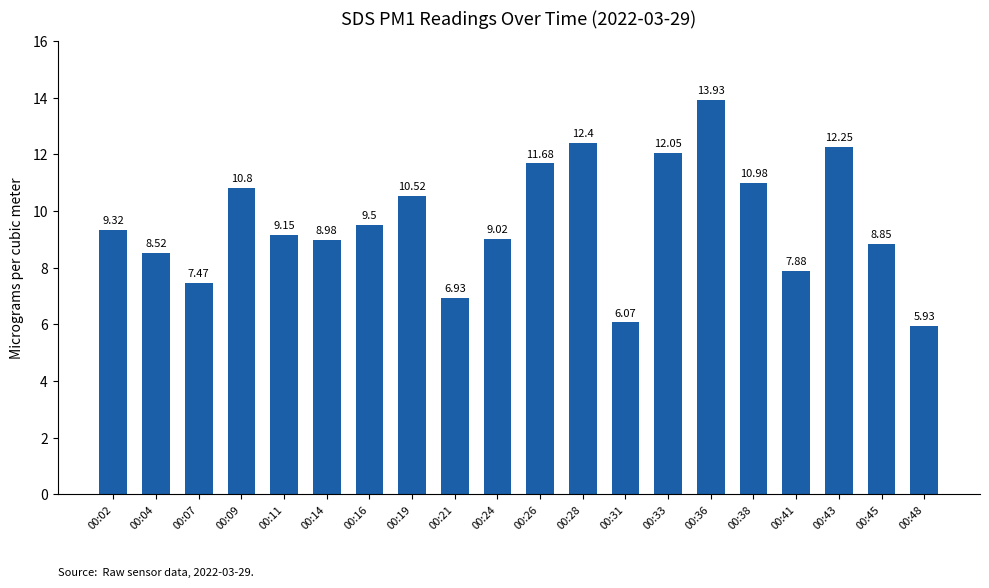

Which has a higher value, 00:11 or 00:45?

00:11